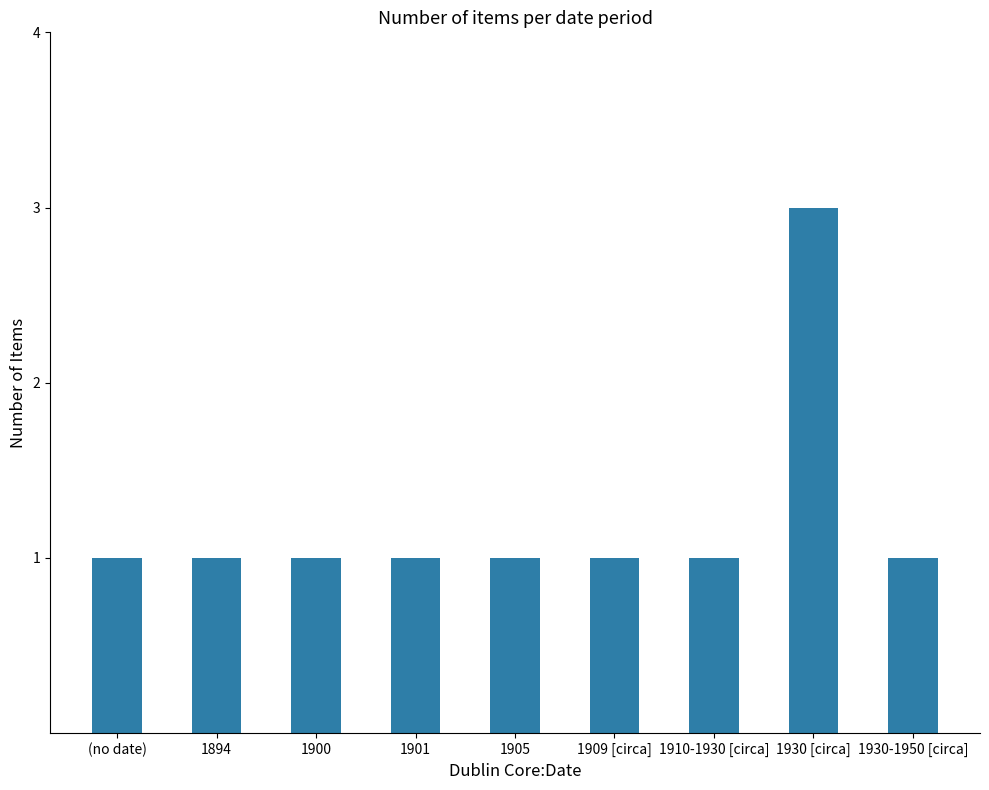

What value does the data have at 1930-1950 [circa]?

1